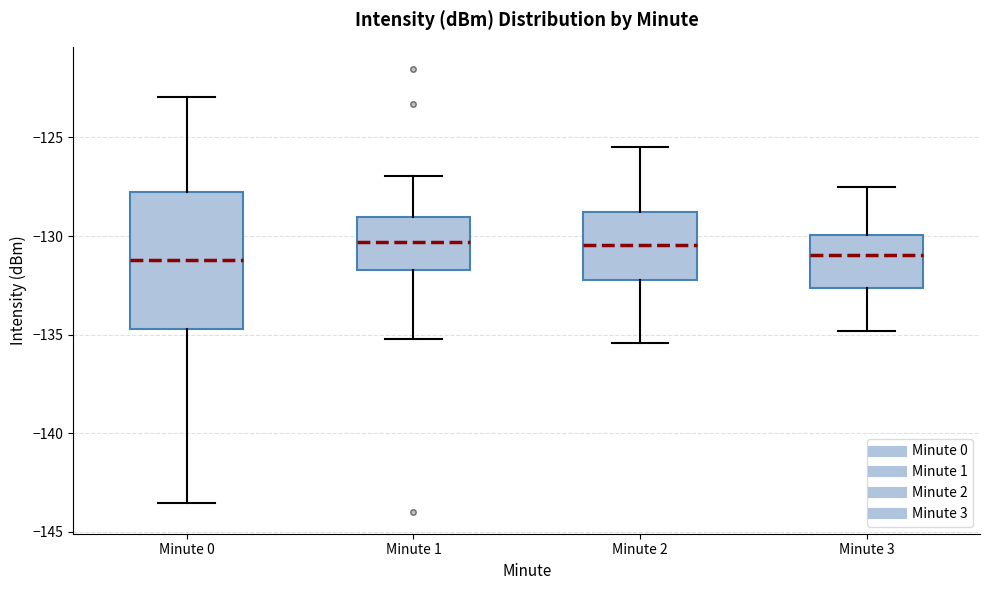

Reading left to right, transcribe this box plot: for each box, give where its median line is, the range the box spans, and where its two whiskers end, as read against the y-axis. The values are not printed on the chart, so give them approximately, as read against the axis.

Minute 0: median -131.0, box -134.5 to -128.0, whiskers -143.5 to -123.0
Minute 1: median -130.5, box -131.5 to -129.0, whiskers -135.0 to -127.0
Minute 2: median -130.5, box -132.0 to -129.0, whiskers -135.5 to -125.5
Minute 3: median -131.0, box -132.5 to -130.0, whiskers -135.0 to -127.5